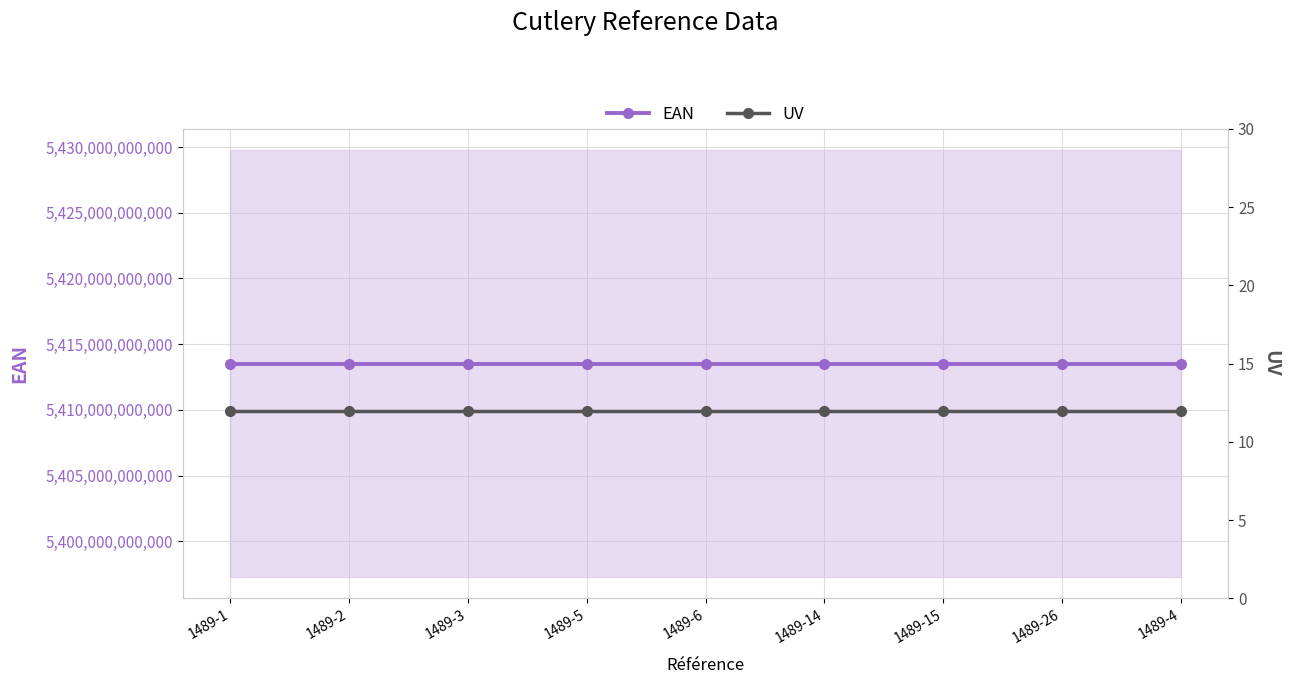

Reading left to right, extract all data points from this chart.

EAN: 5413521489011	5413521489028	5413521489035	5413521489059	5413521489066	5413521489141	5413521489158	5413521489264	5413521489042
UV: 12	12	12	12	12	12	12	12	12